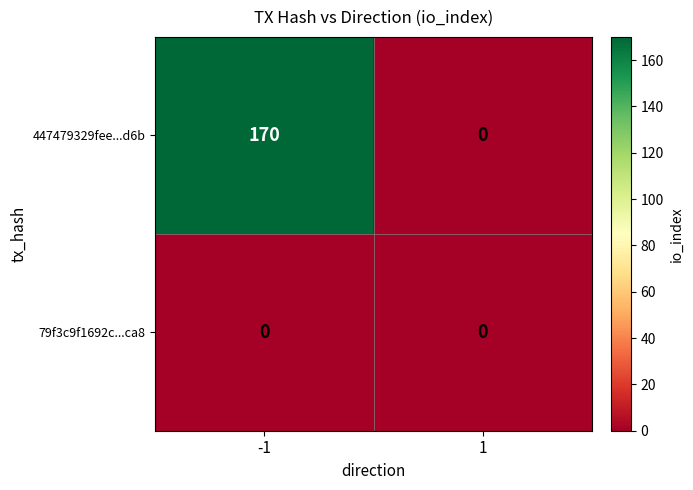

Which series changed the most between -1 and 1?

447479329fee...d6b